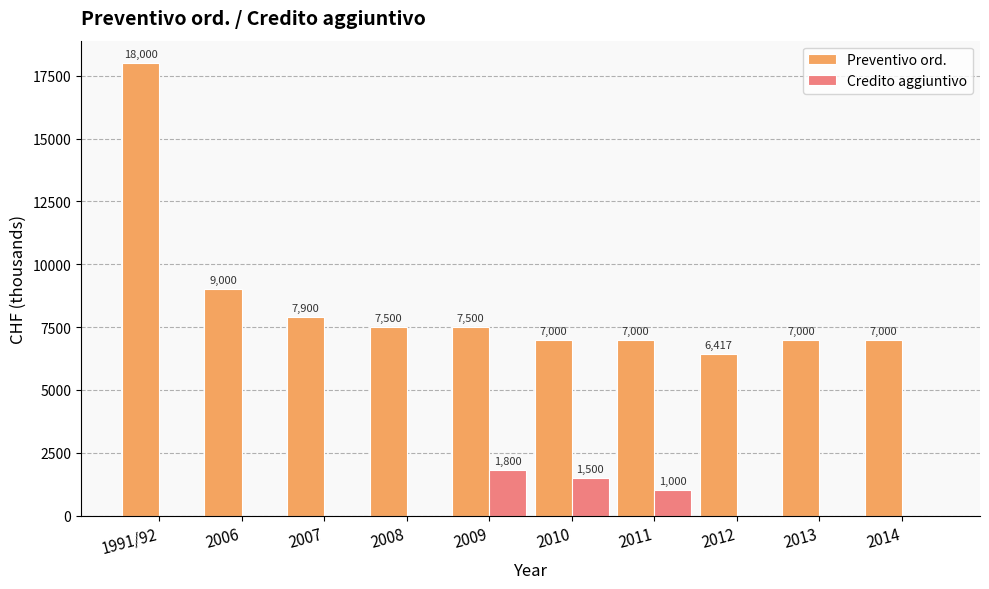

How many groups of bars are there?

10